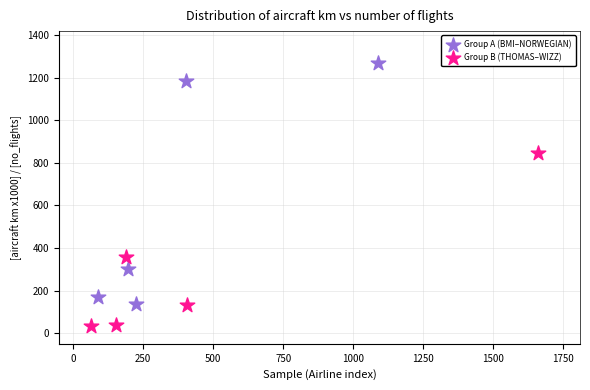

Which series reaches the minimum Y coordinate?

Group B (THOMAS–WIZZ)